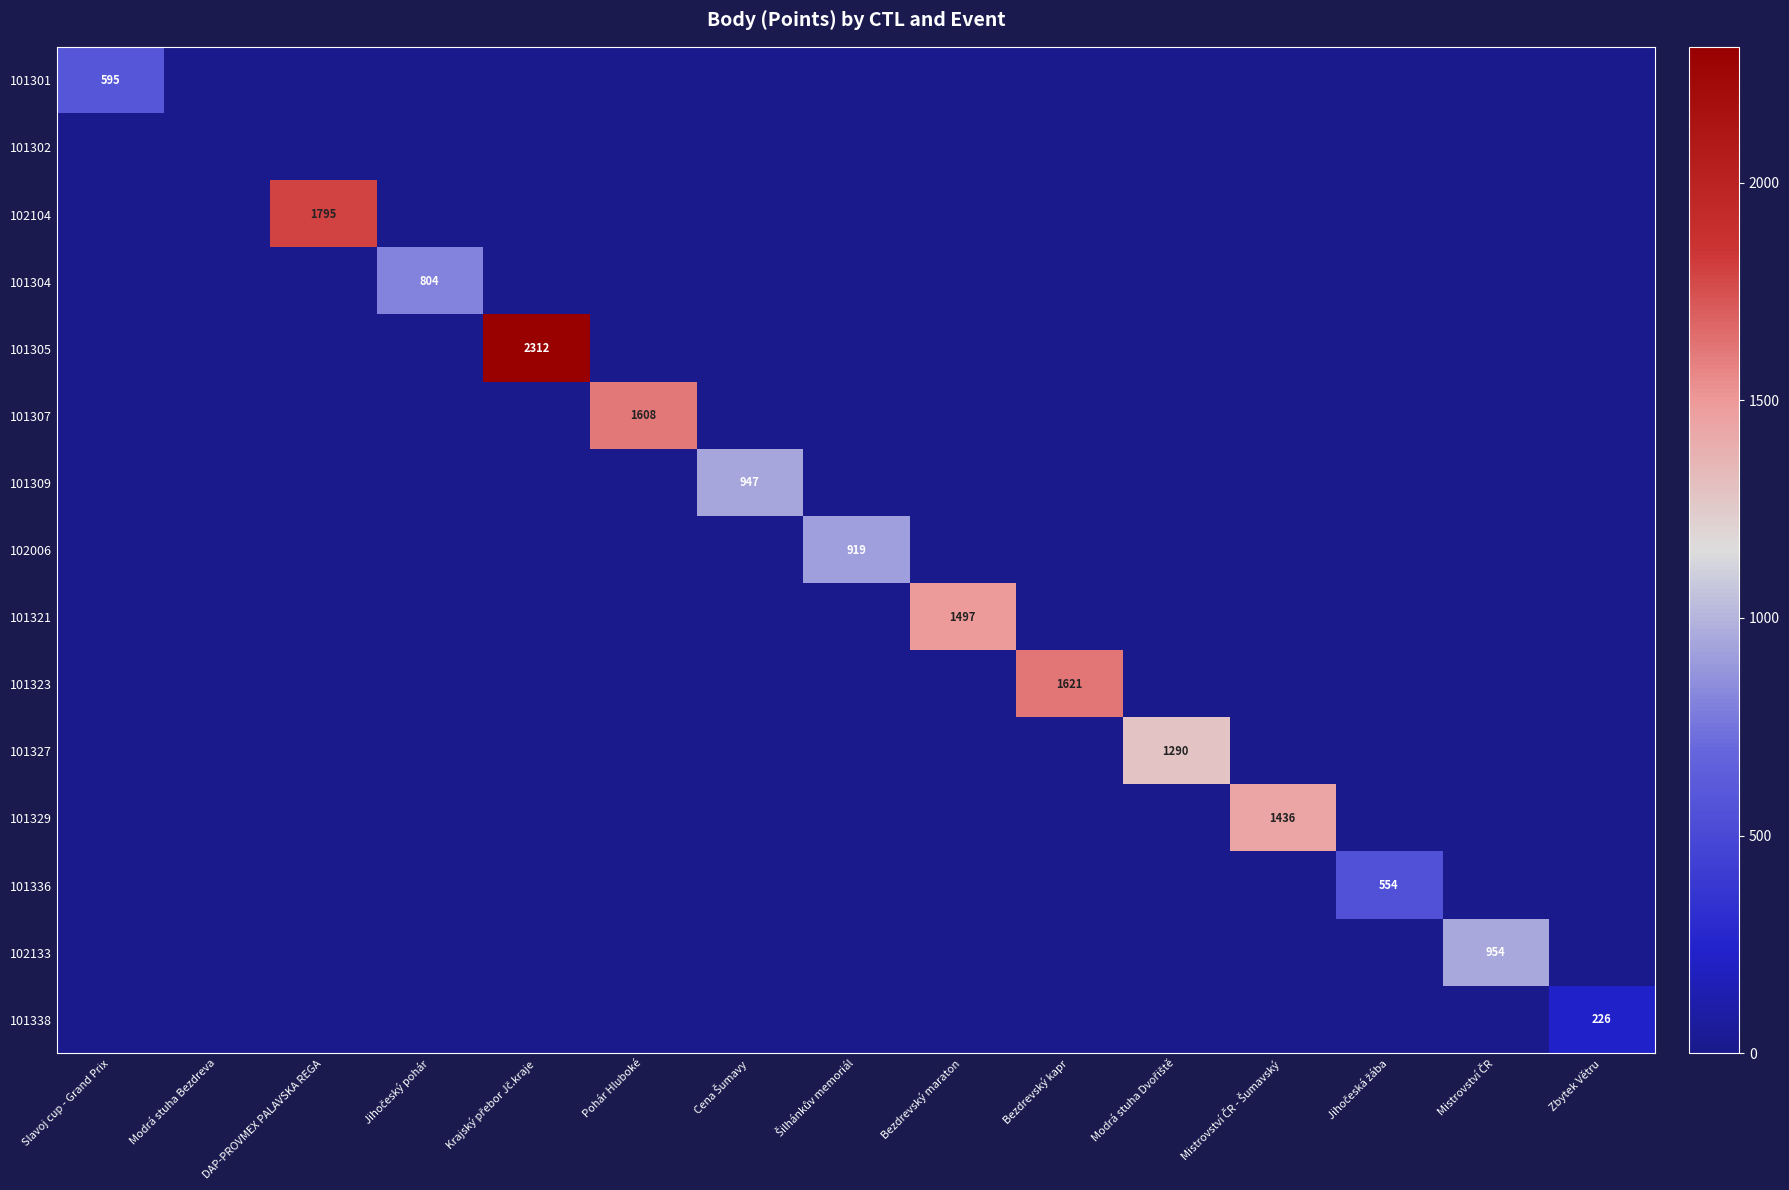

The 101323 series shows 1621 at Bezdrevský kapr. True or false?

True